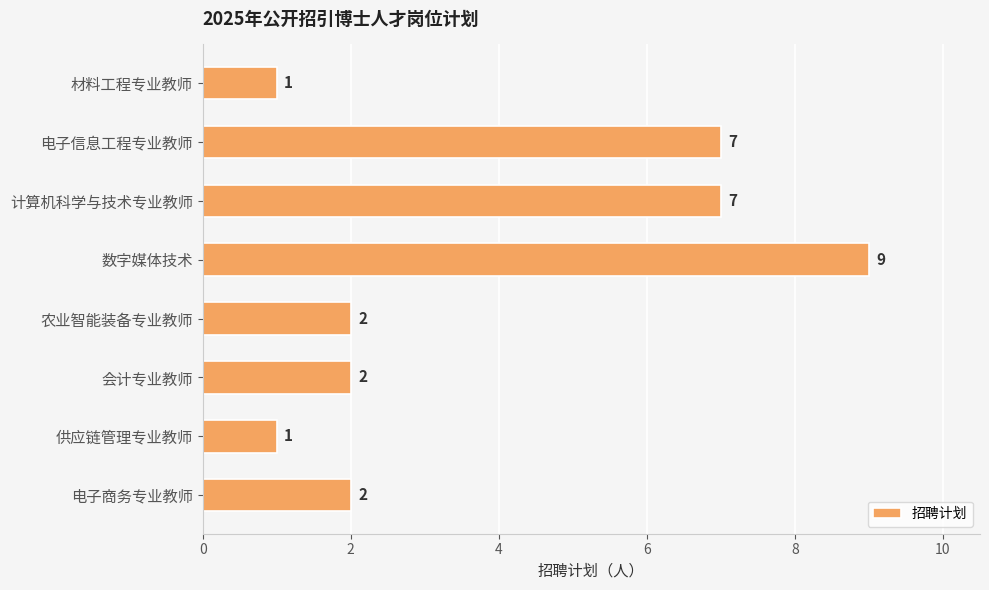

The value at 材料工程专业教师 is 1. True or false?

True